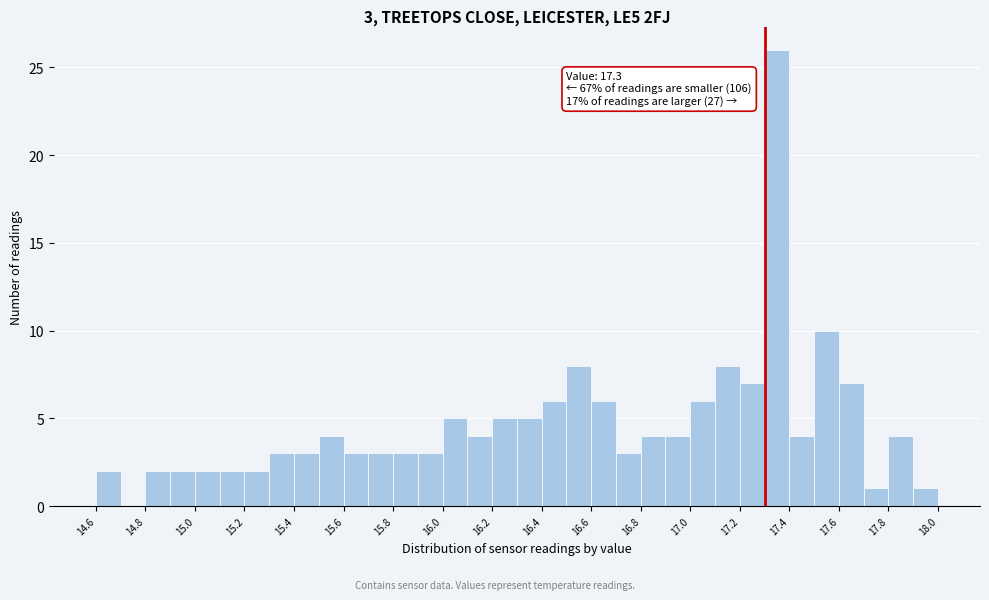

Over which range of the x-axis is the bar tallest?

17.3 to 17.4